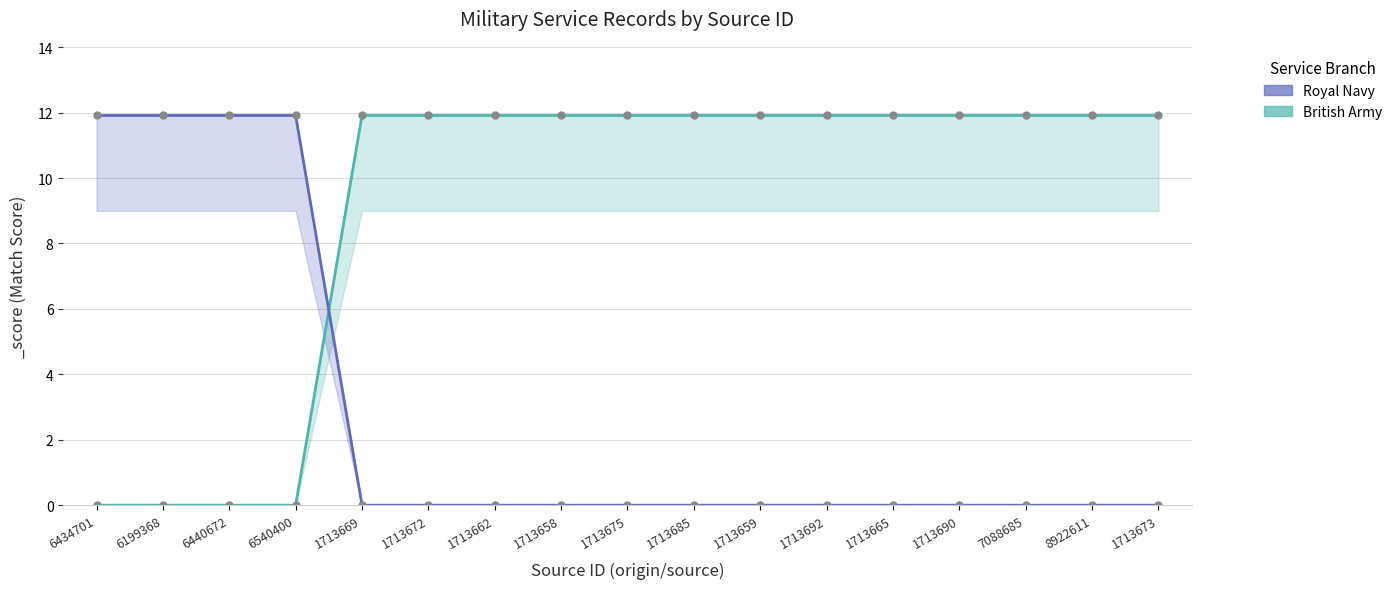

What is the sum of all Royal Navy values?

47.7